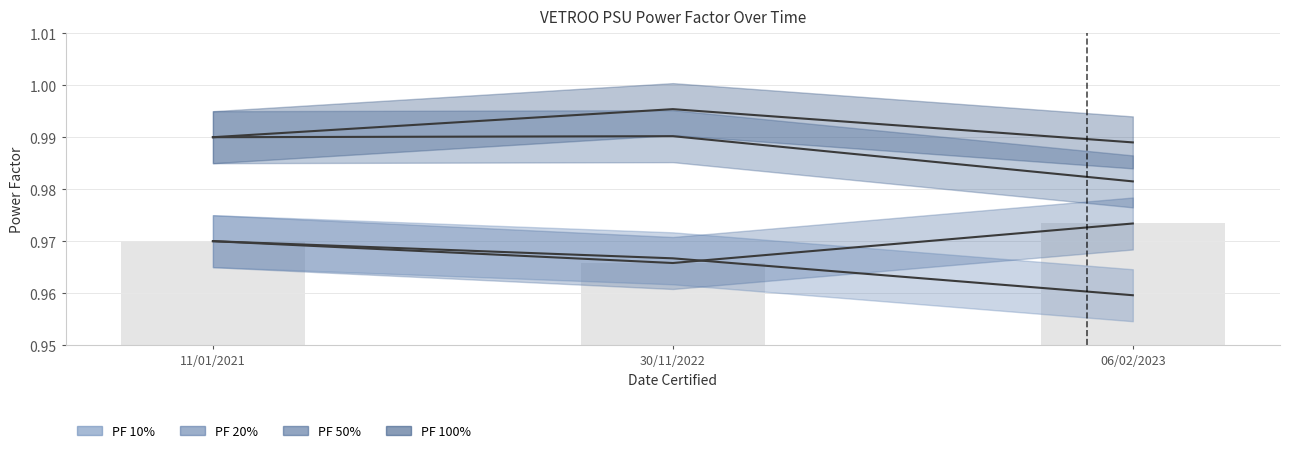

Between 11/01/2021 and 30/11/2022, which series saw the biggest shift?

PF 100%